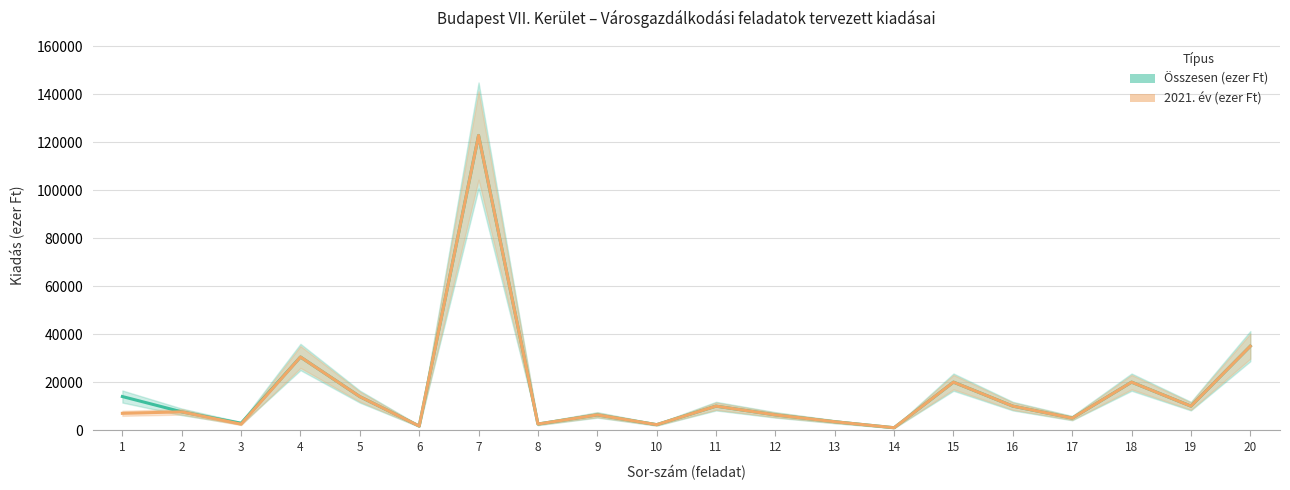

Between 4 and 16, which series saw the biggest shift?

2021. év (ezer Ft)